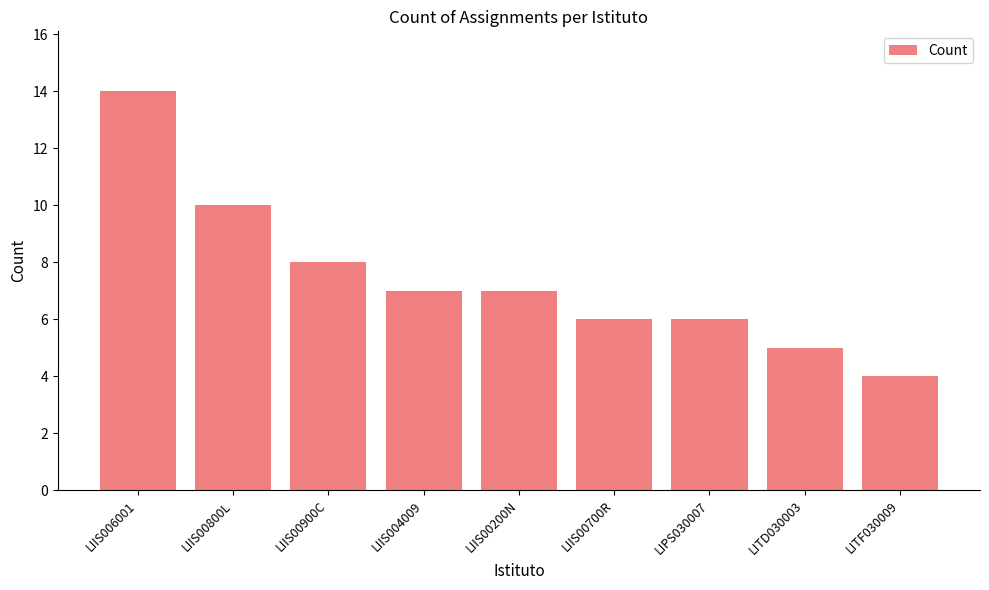

Reading right to left, what are all the values shown in this chart?

LITF030009=4	LITD030003=5	LIPS030007=6	LIIS00700R=6	LIIS00200N=7	LIIS004009=7	LIIS00900C=8	LIIS00800L=10	LIIS006001=14